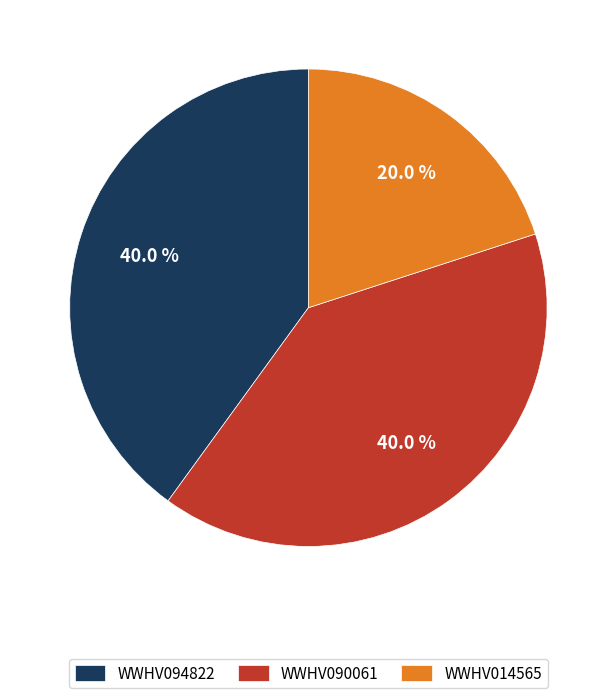

To the nearest percent, what is the difference between the WWHV014565 and WWHV094822 slice percentages?

20%